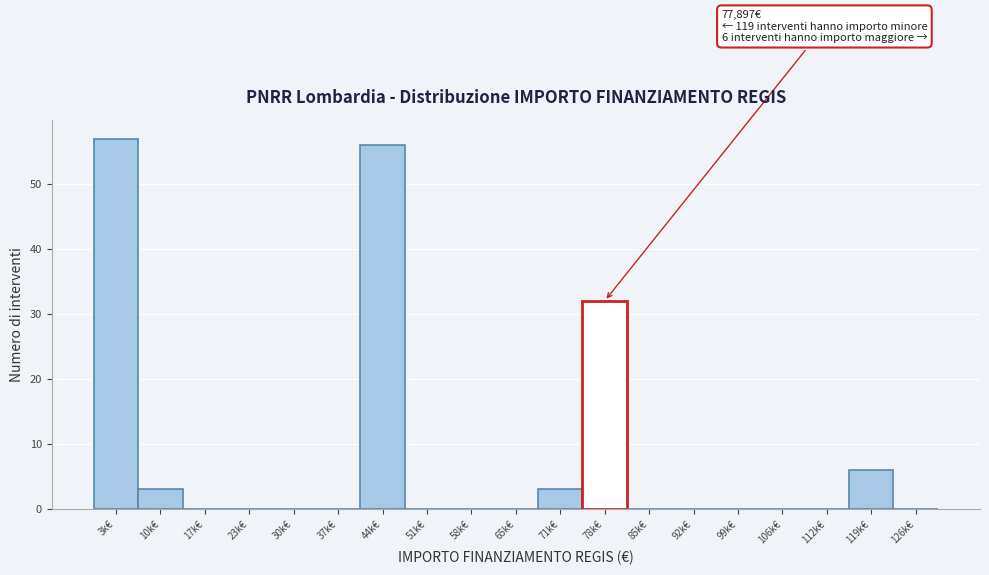

Reading left to right, list all the values displayed in this chart.

3k€=57	10k€=3	17k€=0	23k€=0	30k€=0	37k€=0	44k€=56	51k€=0	58k€=0	65k€=0	71k€=3	78k€=32	85k€=0	92k€=0	99k€=0	106k€=0	112k€=0	119k€=6	126k€=0